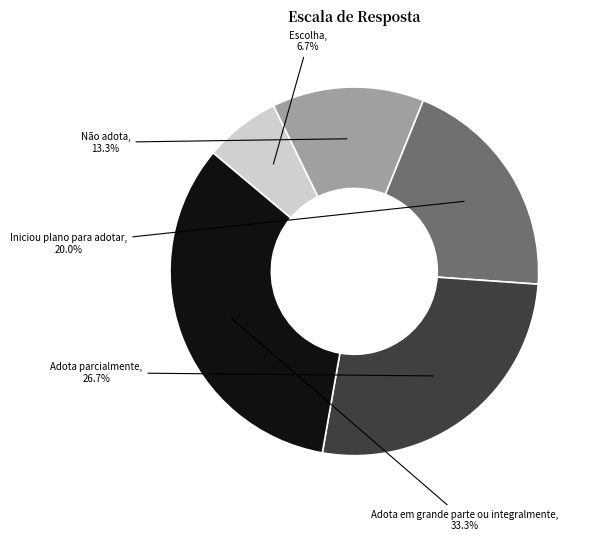

Does any single category account for the majority?

No